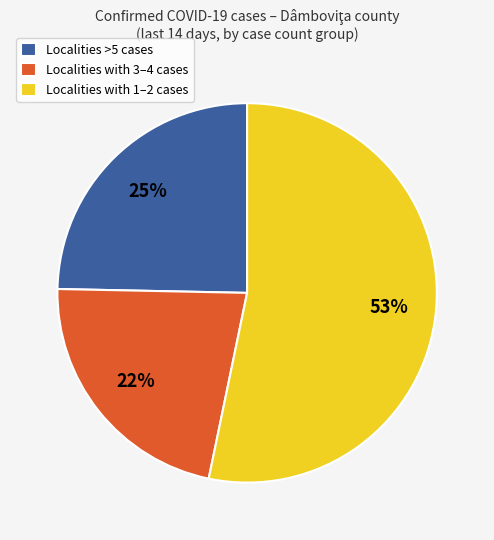

To the nearest percent, what percentage of the pie is Localities with 1–2 cases?

53%